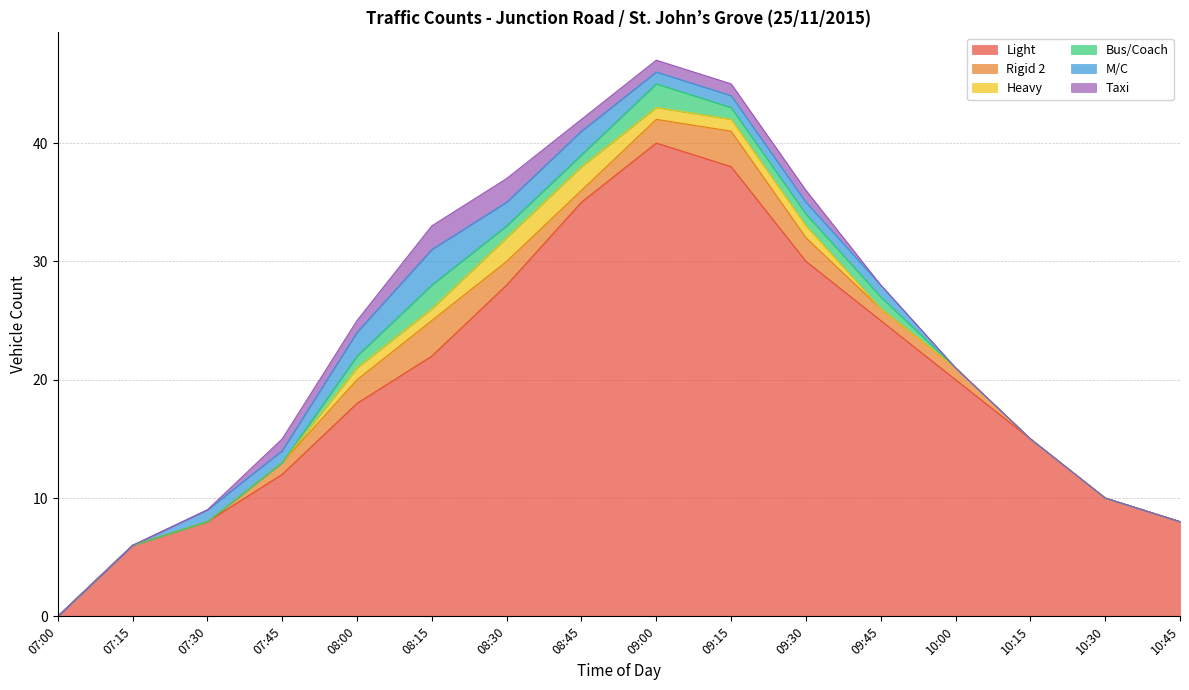

True or false: Bus/Coach and M/C cross at least once.

True